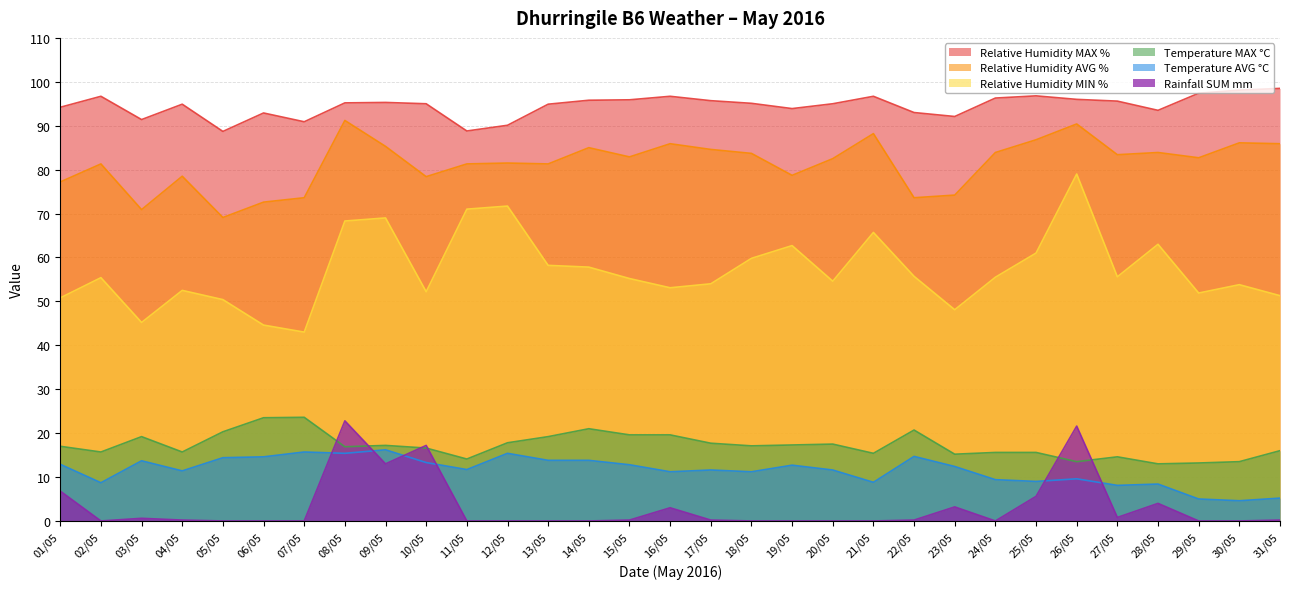

The value of Temperature AVG °C at 07/05 is 24.7. True or false?

False